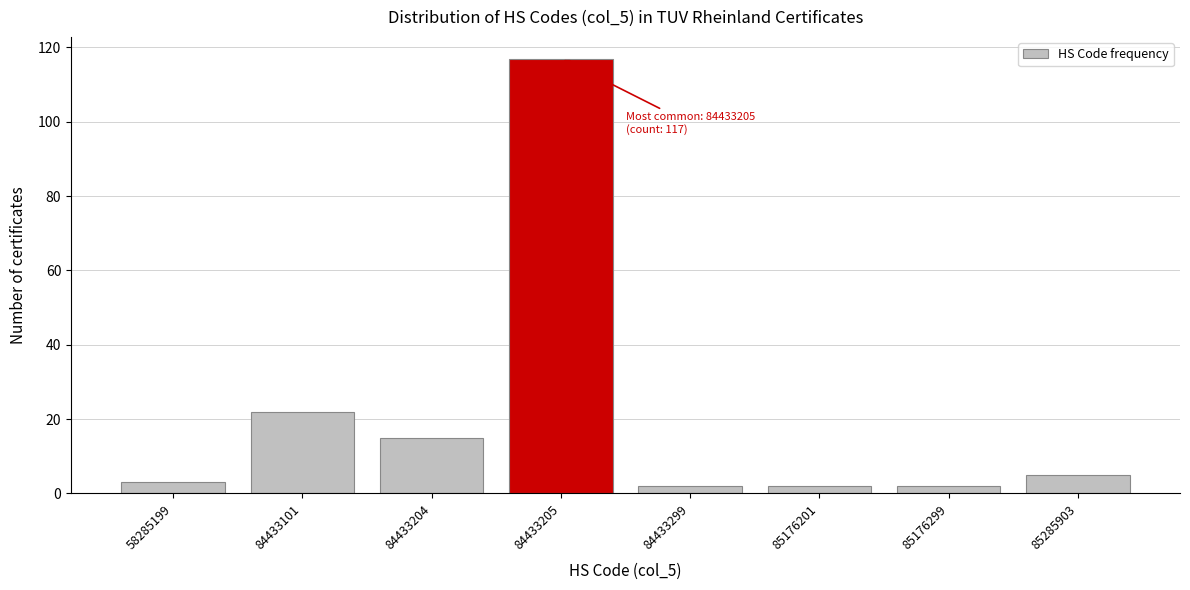

Reading right to left, transcribe all the data shown in this chart.

85285903=5	85176299=2	85176201=2	84433299=2	84433205=117	84433204=15	84433101=22	58285199=3